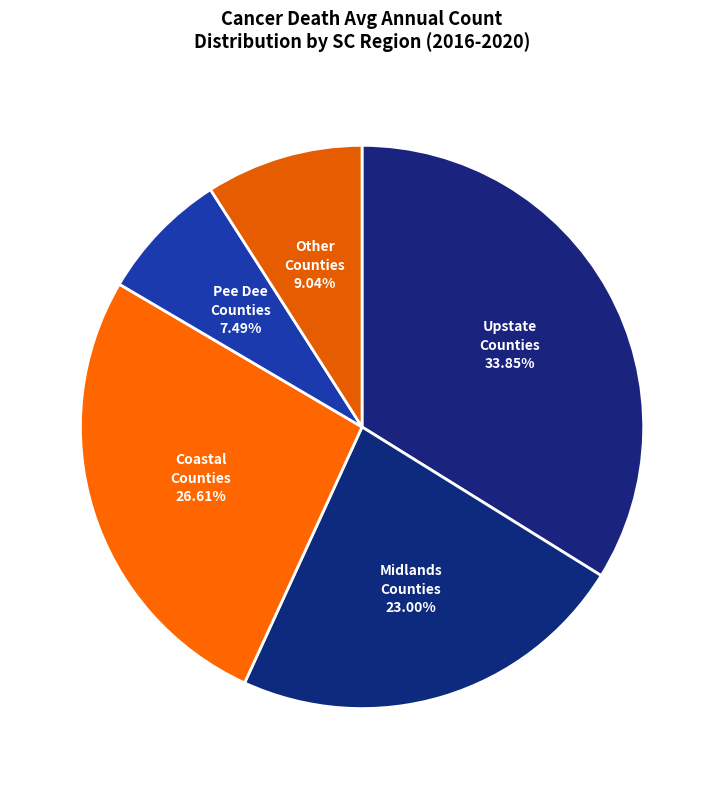

Rank the categories by value from lowest to highest.

Pee Dee Counties, Other Counties, Midlands Counties, Coastal Counties, Upstate Counties